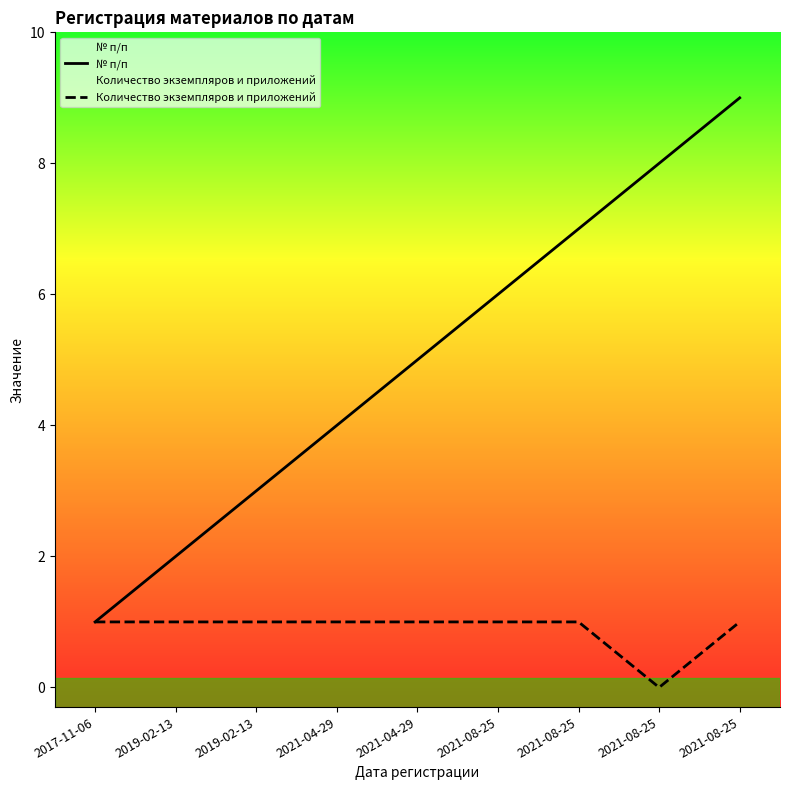

Count the number of data series in this chart.

2